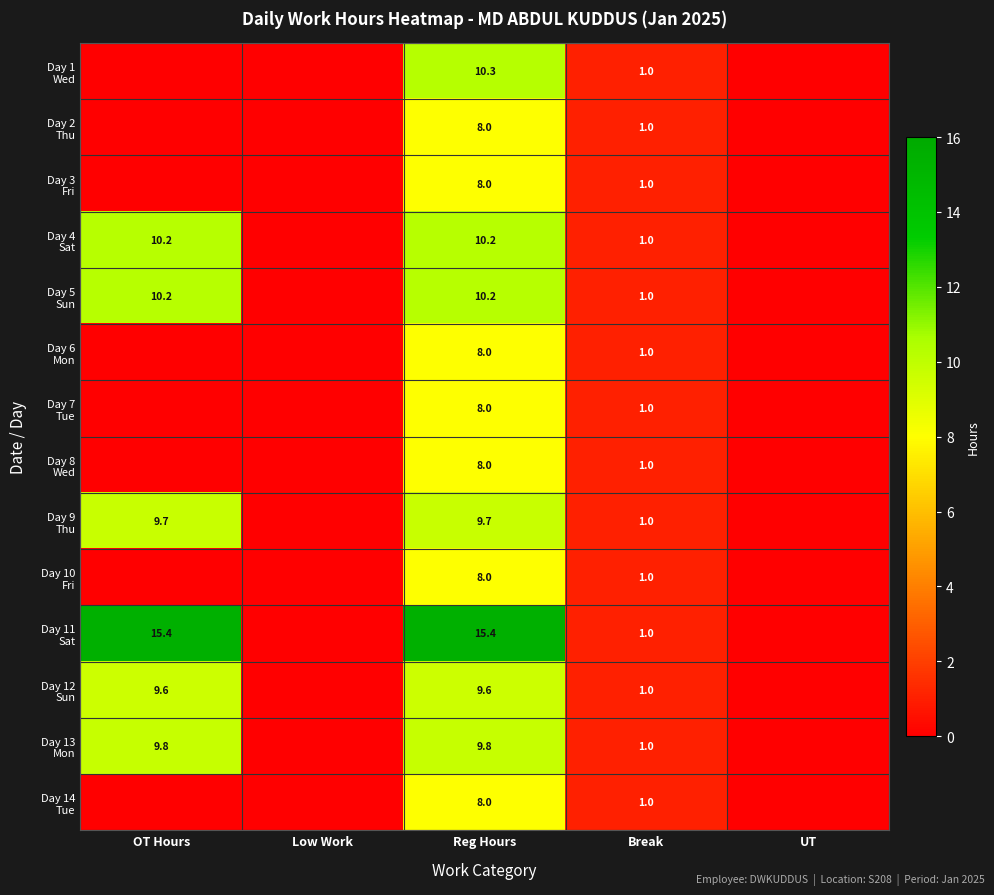

At which category is the sum across all series the highest?

Reg Hours